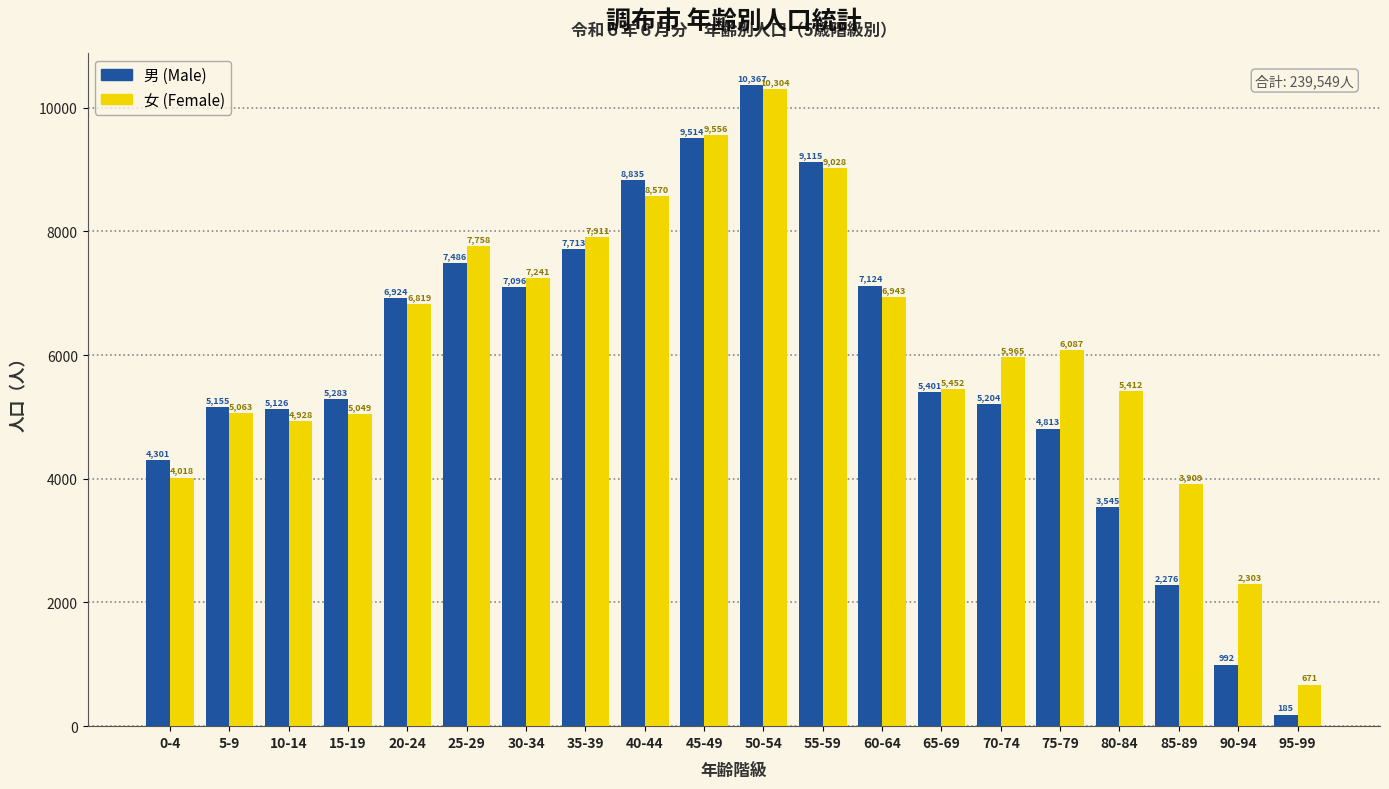

Which series changed the most between 30-34 and 75-79?

男 (Male)